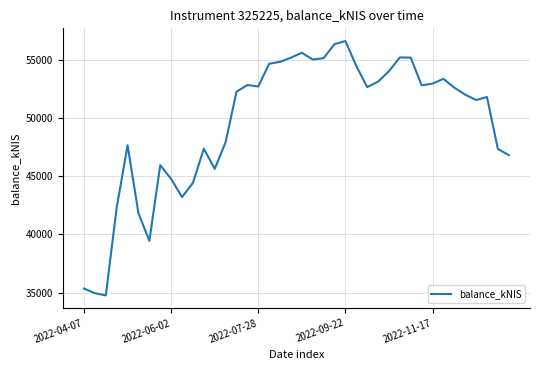

What is the greatest value displayed?

56605.7